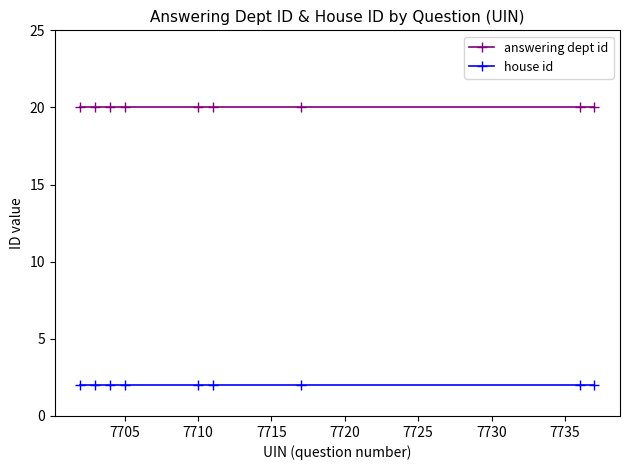

At how many categories does at least one series exceed 7?

9